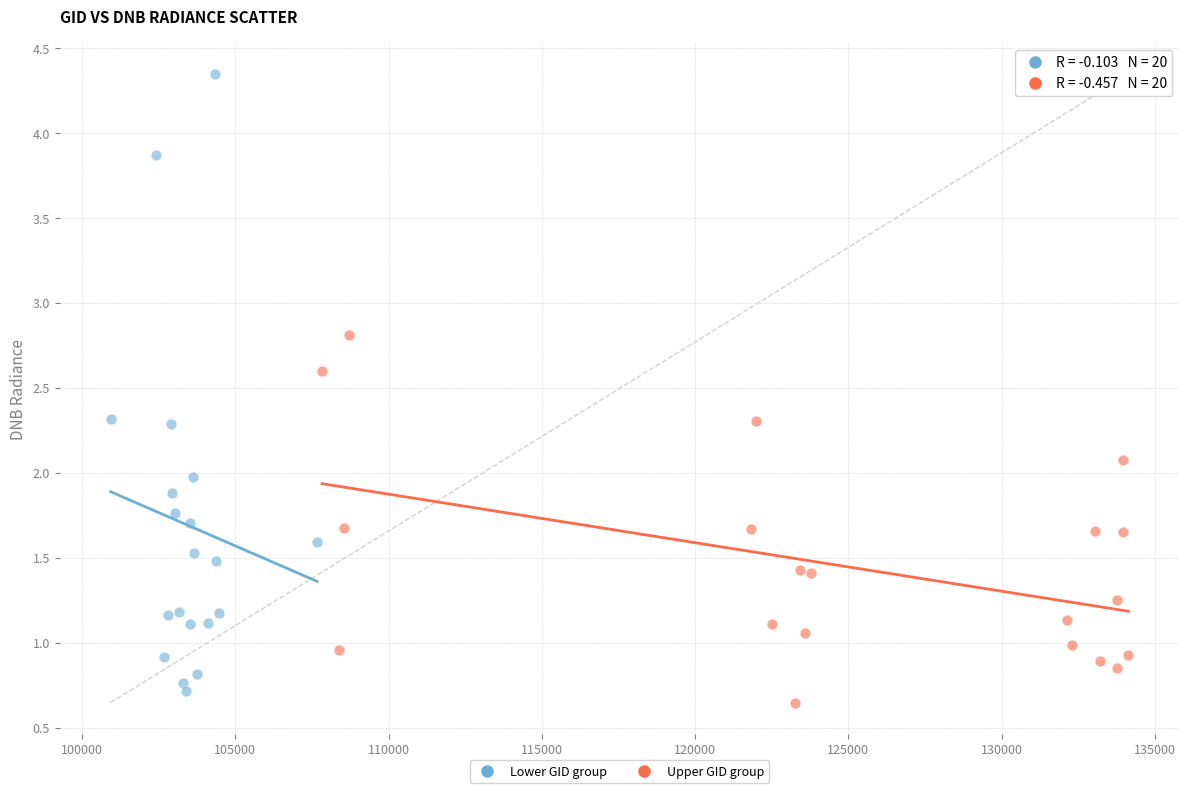

Which series contains the highest Y value?

Lower GID group